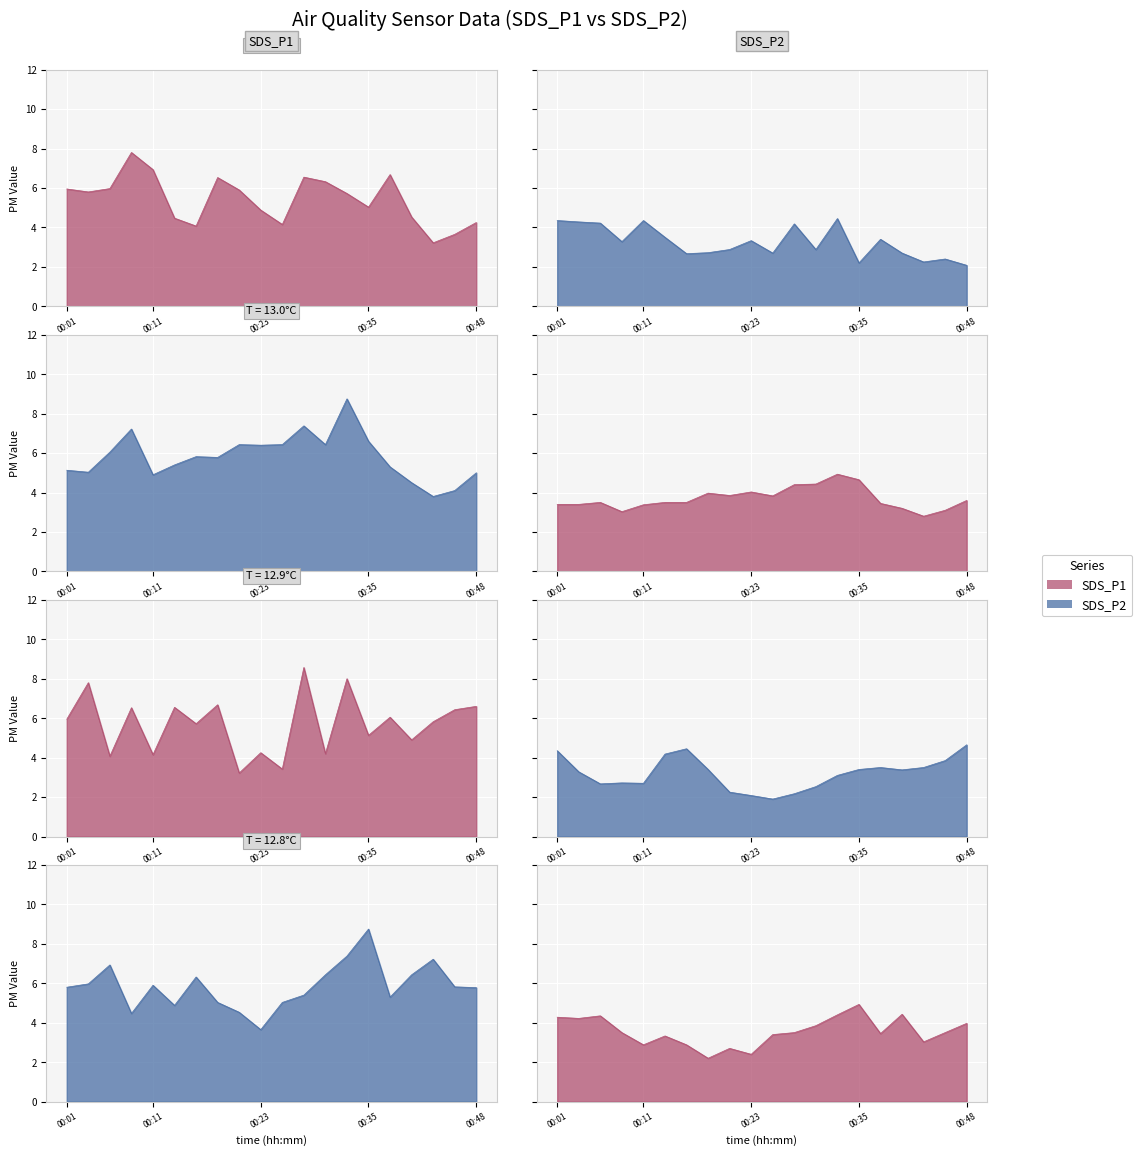

True or false: SDS_P2 has a value of 3.5 at 00:14.

True